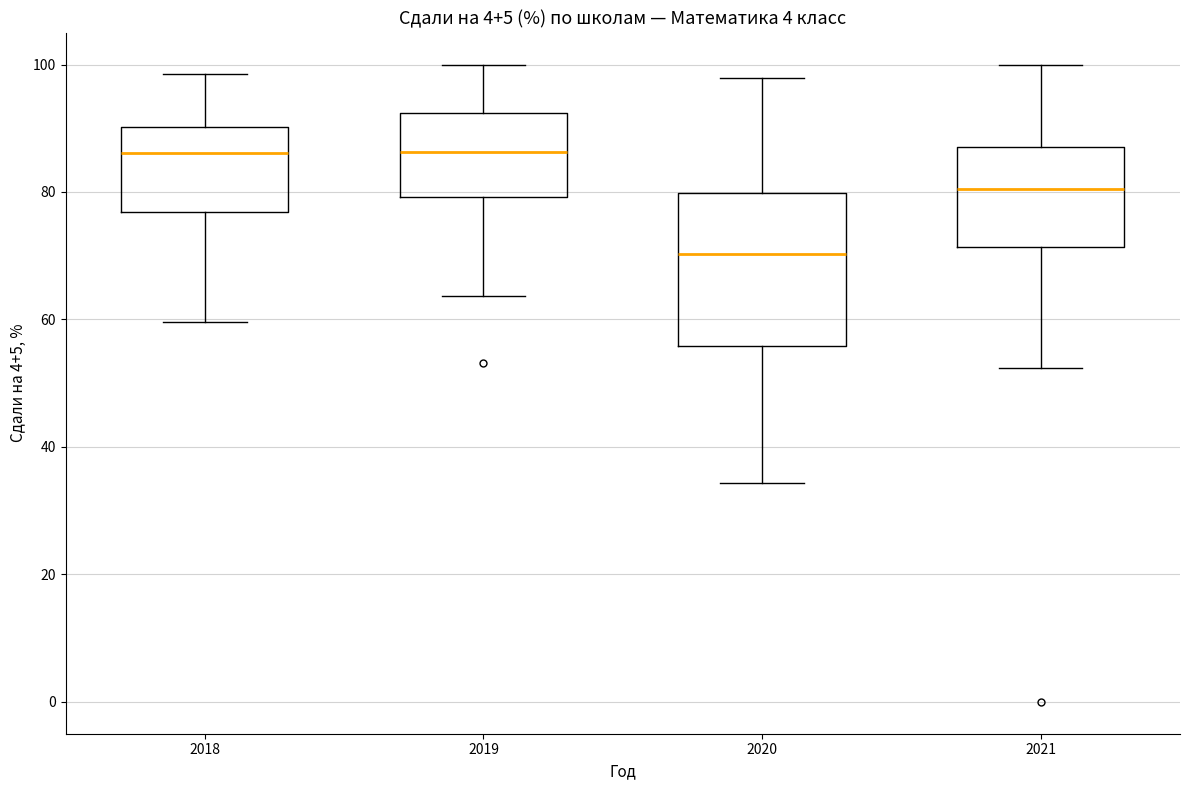

Reading left to right, transcribe this box plot: for each box, give where its median line is, the range the box spans, and where its two whiskers end, as read against the y-axis. The values are not printed on the chart, so give them approximately, as read against the axis.

2018: median 86, box 76 to 90, whiskers 60 to 98
2019: median 86, box 80 to 92, whiskers 64 to 100
2020: median 70, box 56 to 80, whiskers 34 to 98
2021: median 80, box 72 to 88, whiskers 52 to 100